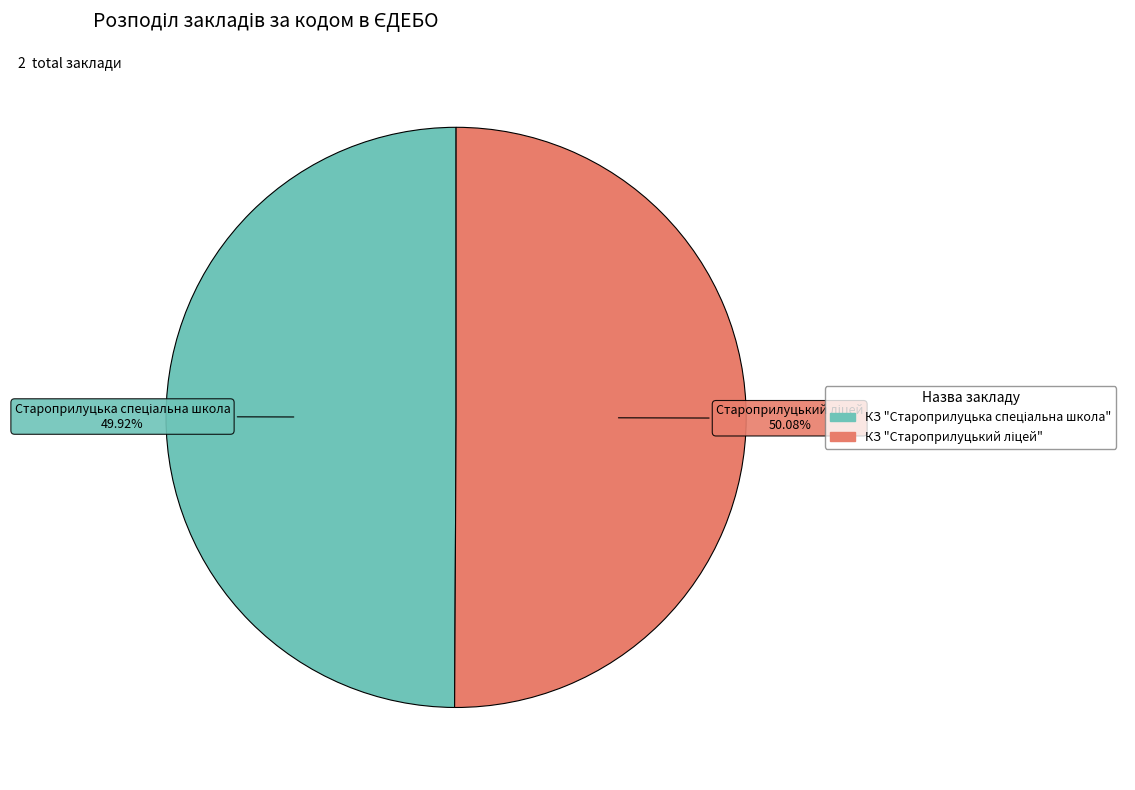

How many slices are in this pie chart?

2